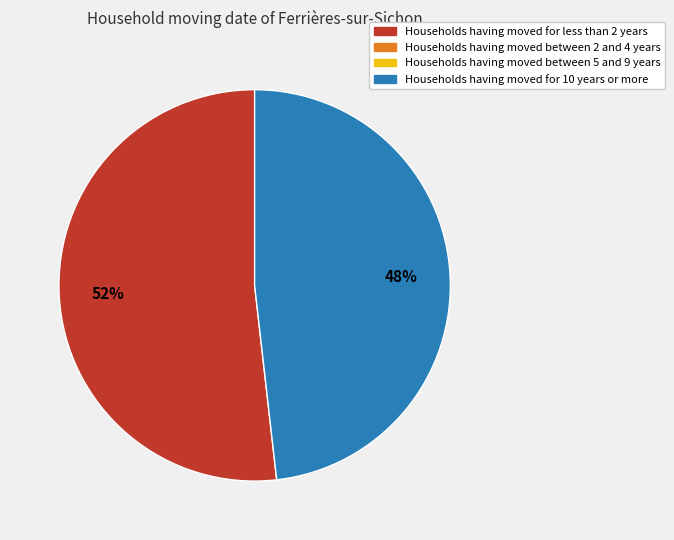

Is there any slice that represents more than half of the pie?

Yes